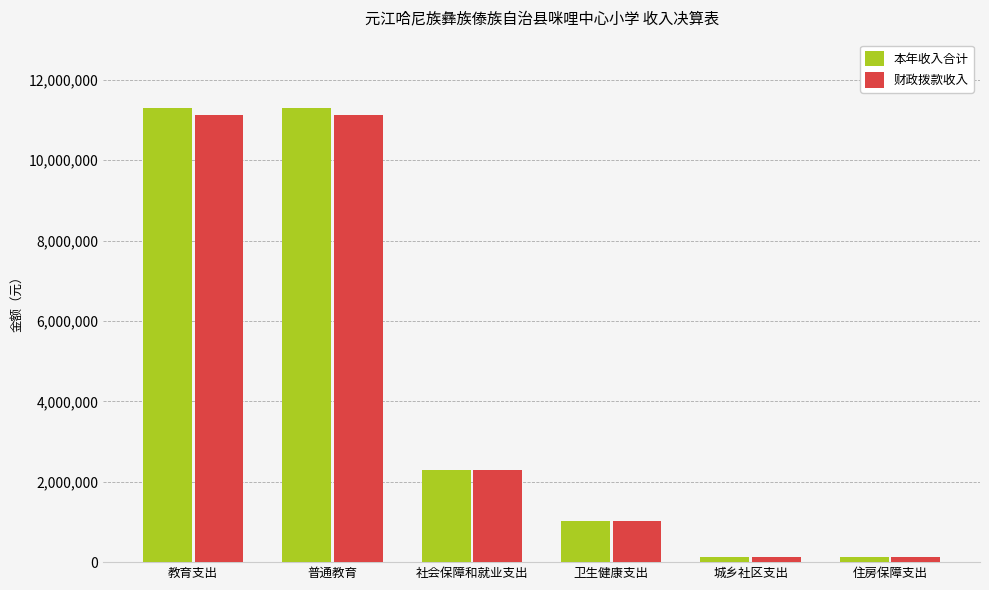

What is the lowest value of the 财政拨款收入 series?

119200.0